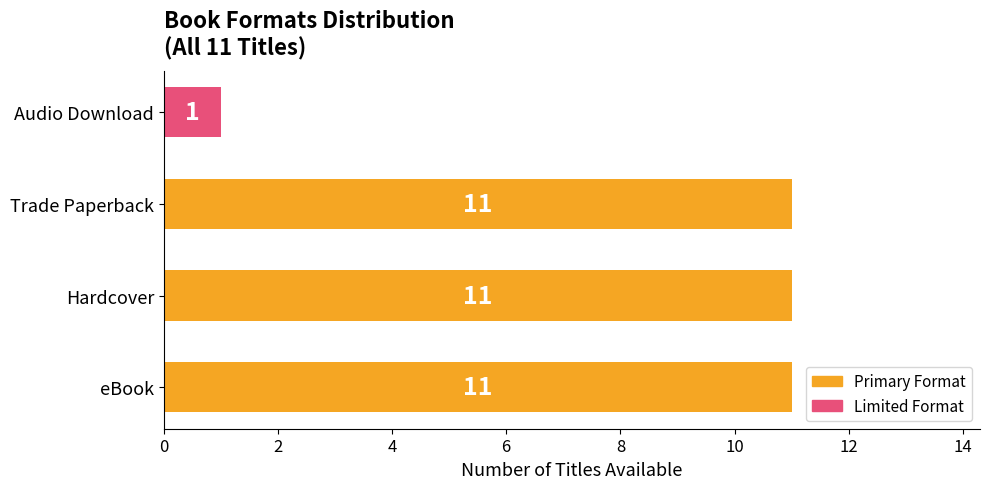

What is the smallest value displayed?

1